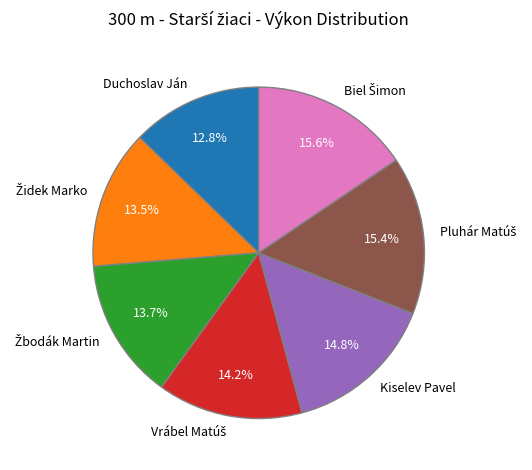

How many segments does this pie chart have?

7